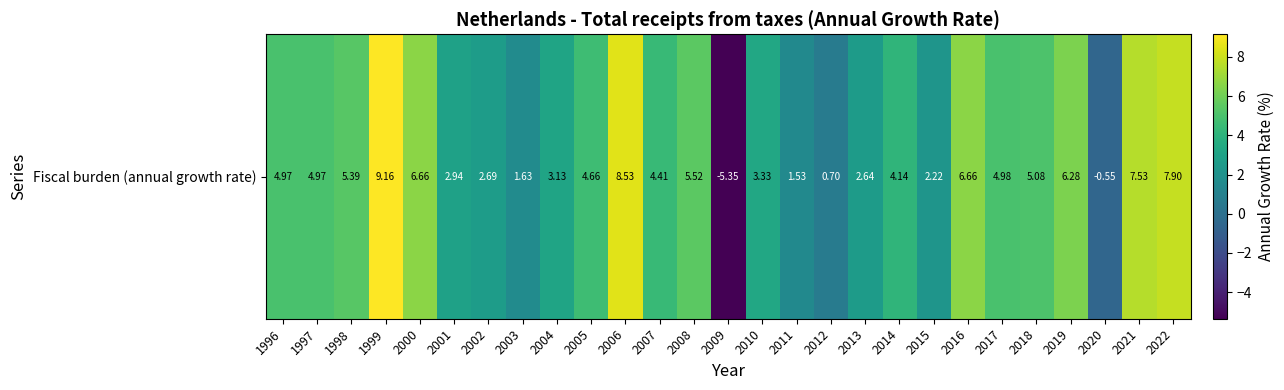

Which has a higher value, 2020 or 2006?

2006